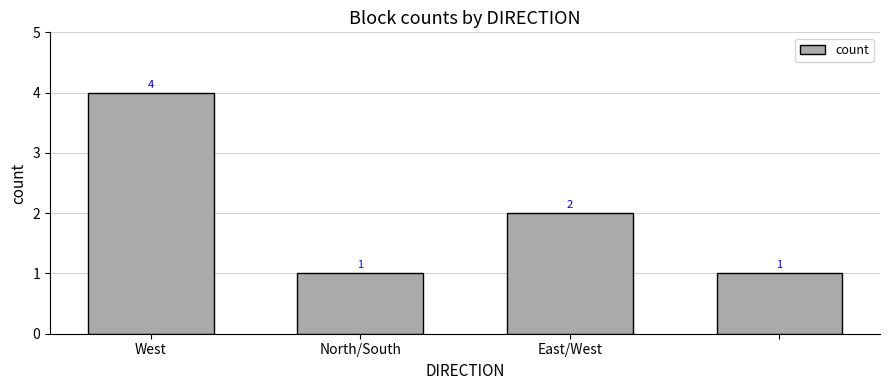

What is the sum of all values?

8